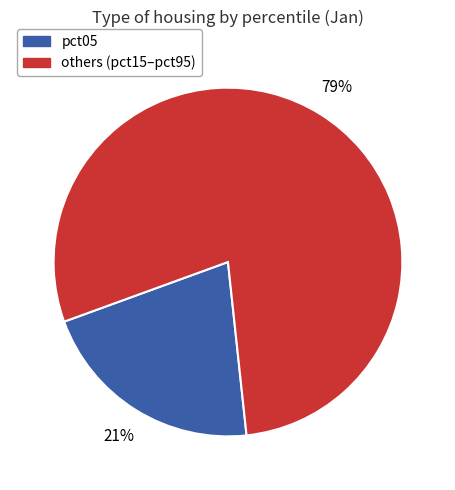

Is it true that pct05 is 30% of the pie?

False